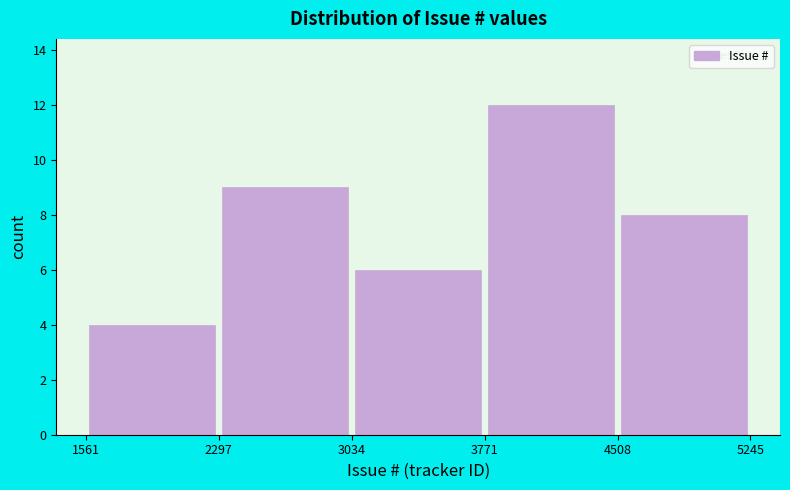

Reading left to right, transcribe this chart: for each bar, give the range it covers on the x-axis and its height. The values are not printed on the chart, so give them approximately, as read against the axis.

1561 to 2297: 4
2297 to 3034: 9
3034 to 3771: 6
3771 to 4508: 12
4508 to 5245: 8